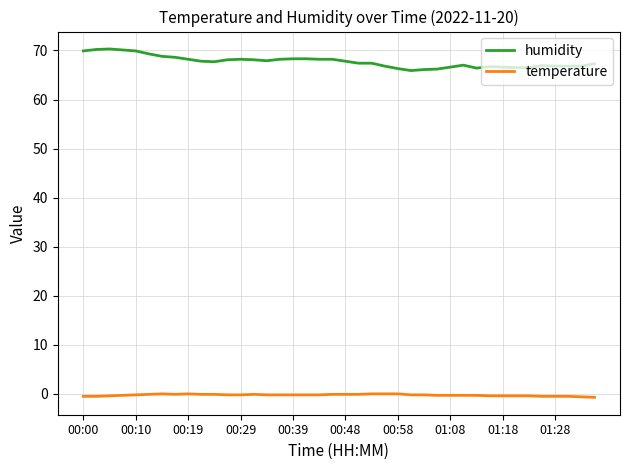

True or false: humidity and temperature intersect in this chart.

False